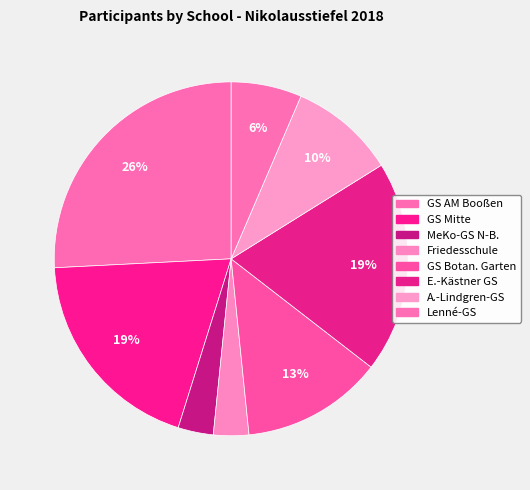

Approximately how many times larger is the value at GS AM Booßen compared to E.-Kästner GS?

1.3